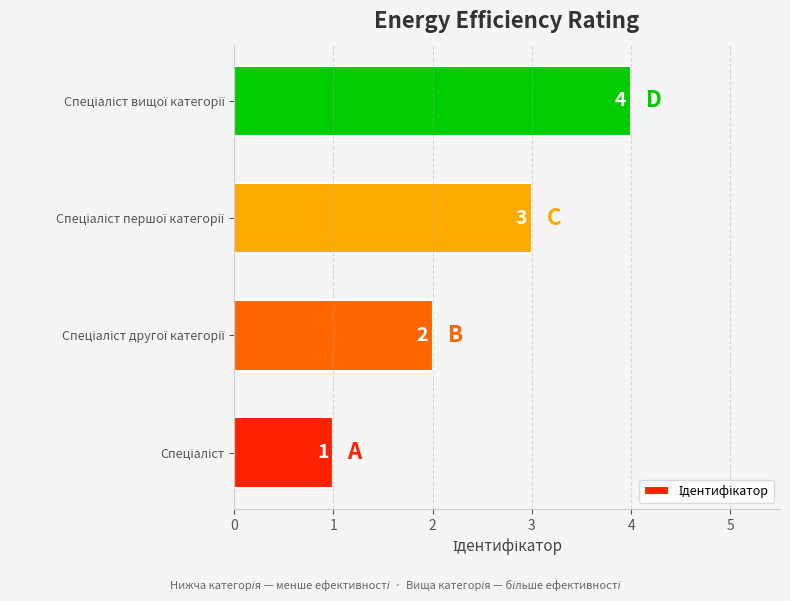

What is the greatest value displayed?

4